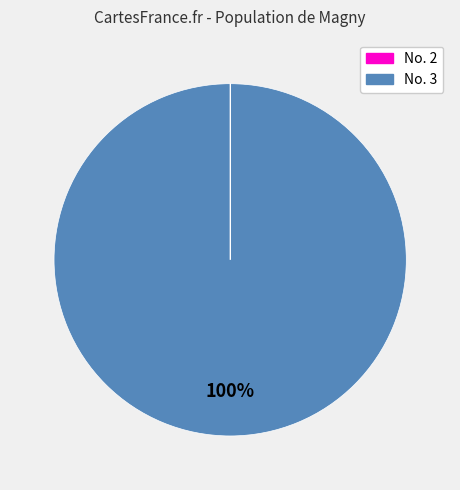

Does any single category account for the majority?

Yes